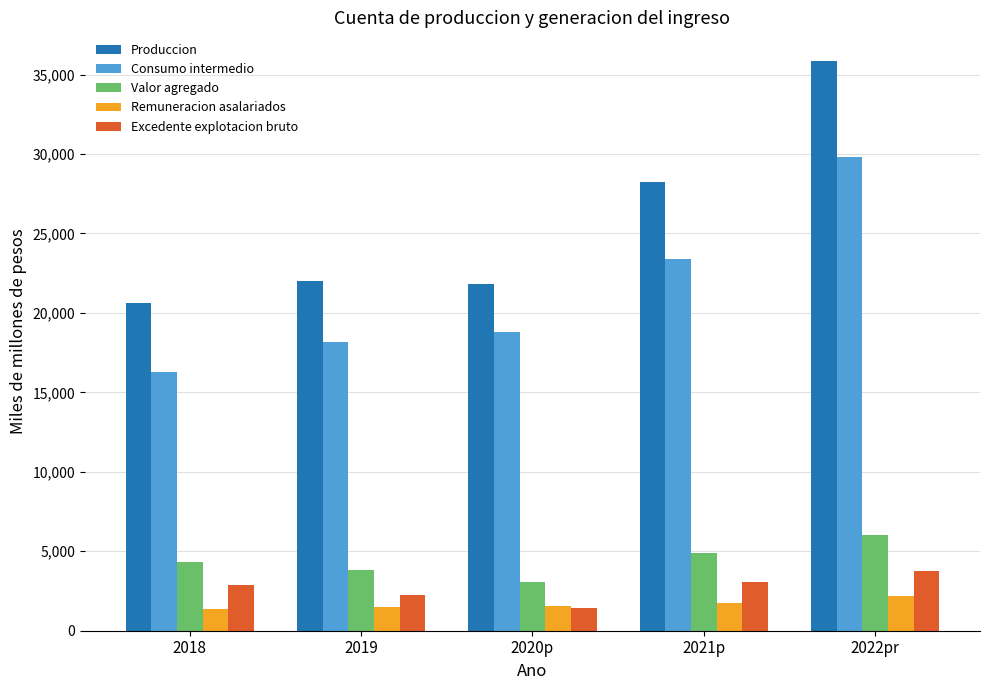

Which series has the largest total across all categories?

Produccion